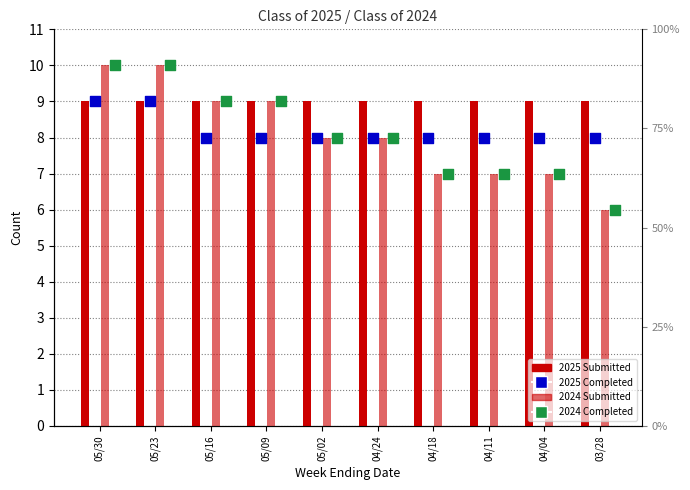

At how many categories does at least one series exceed 7?

10